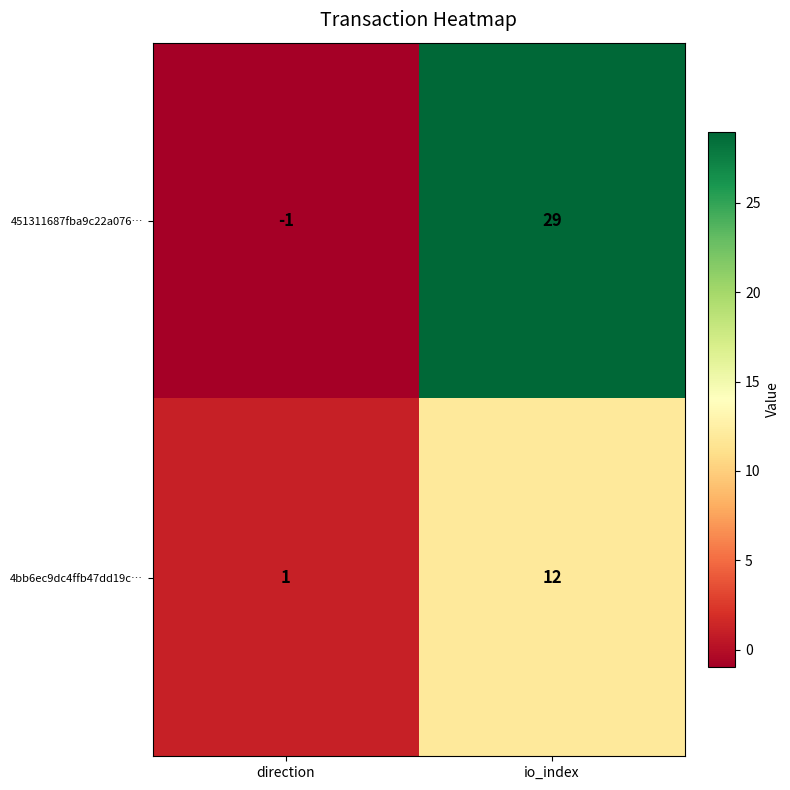

Which series changed the most between direction and io_index?

451311687fba9c22a076…